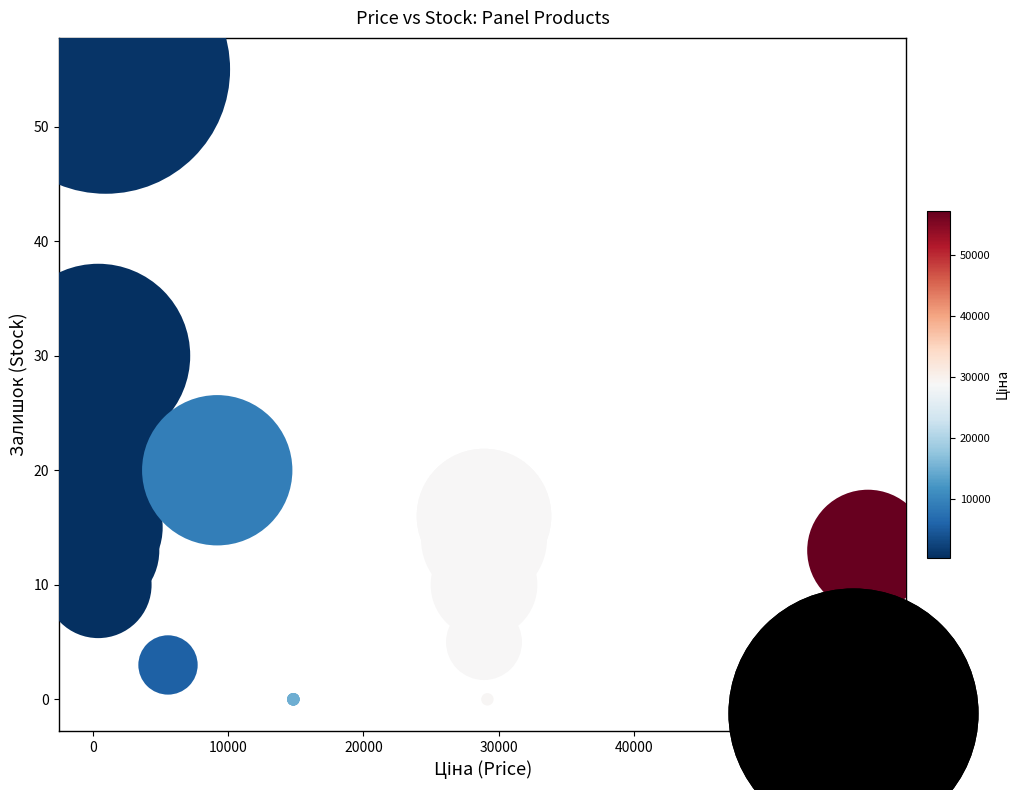

What Y value in the scatter plot is closest to 27?

30